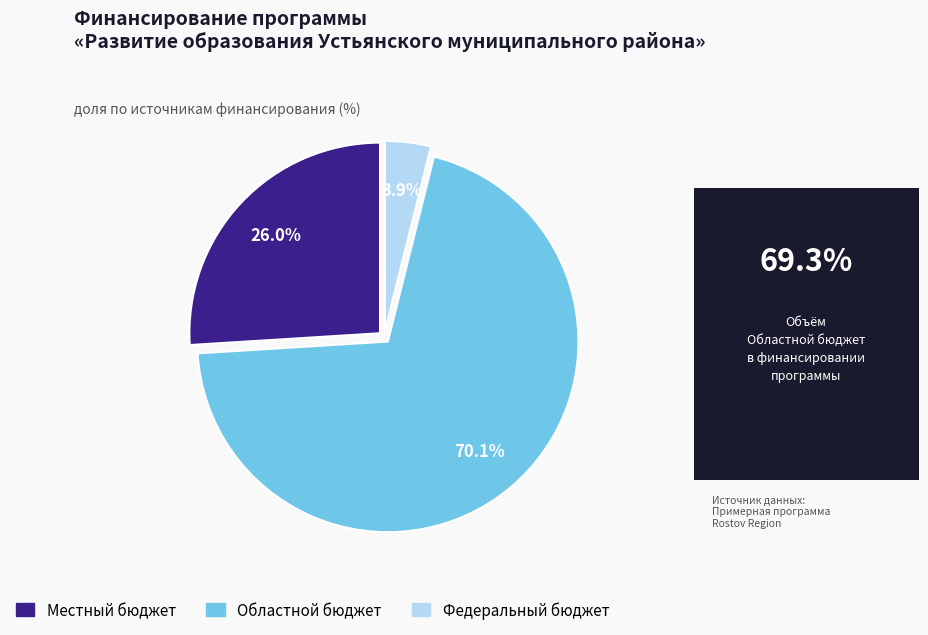

What percentage is the Областной бюджет slice, to the nearest percent?

70%